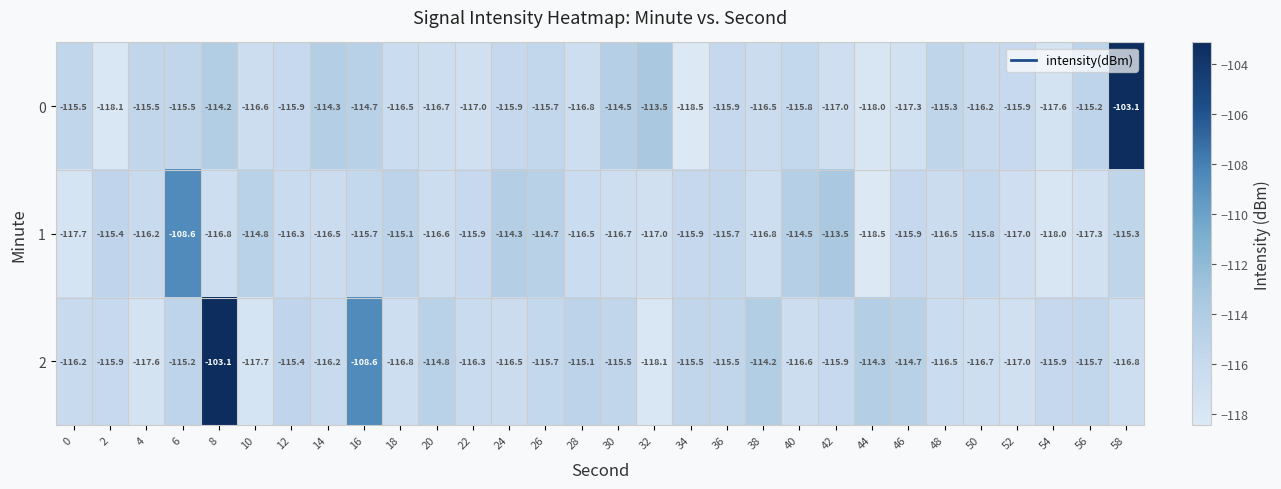

What is the difference between the maximum and minimum values in the 1 series?

9.9